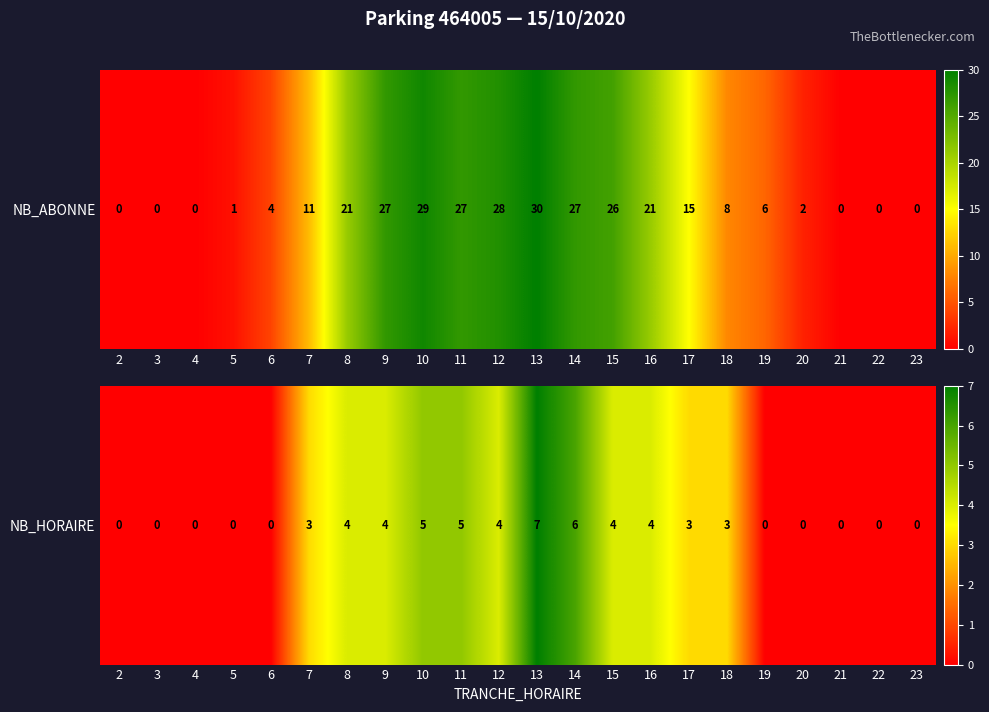

How many categories are shown in the chart?

22